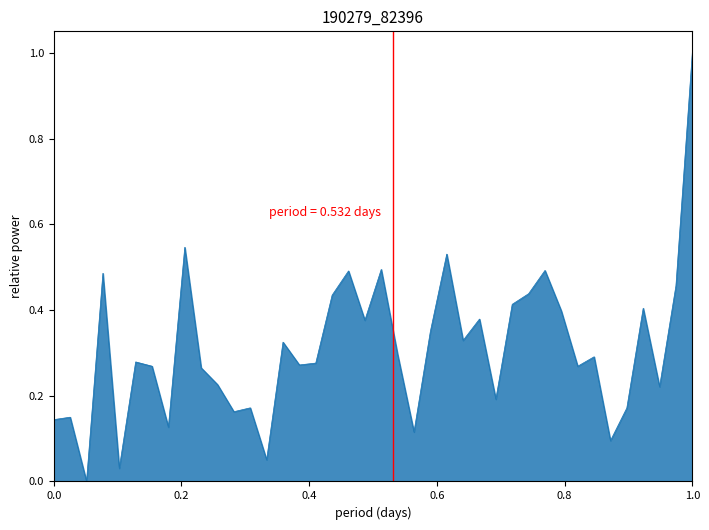

What is the maximum value shown in the chart?

1.0